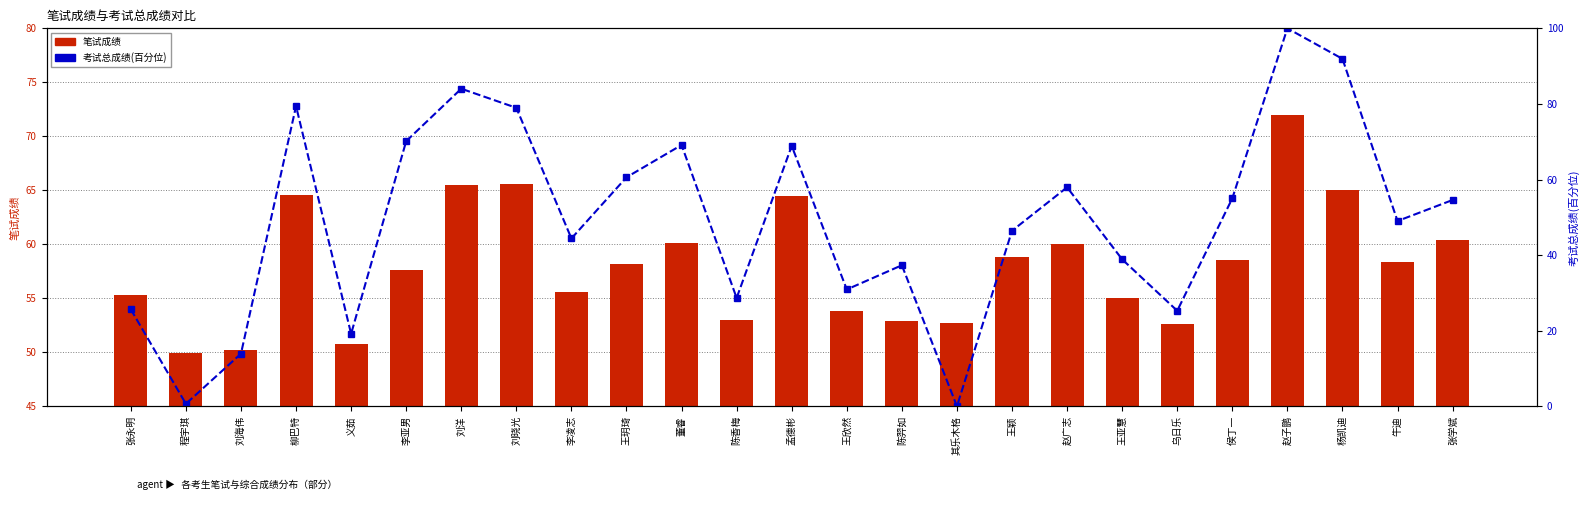

Which label corresponds to the largest value in the chart?

赵子鹏